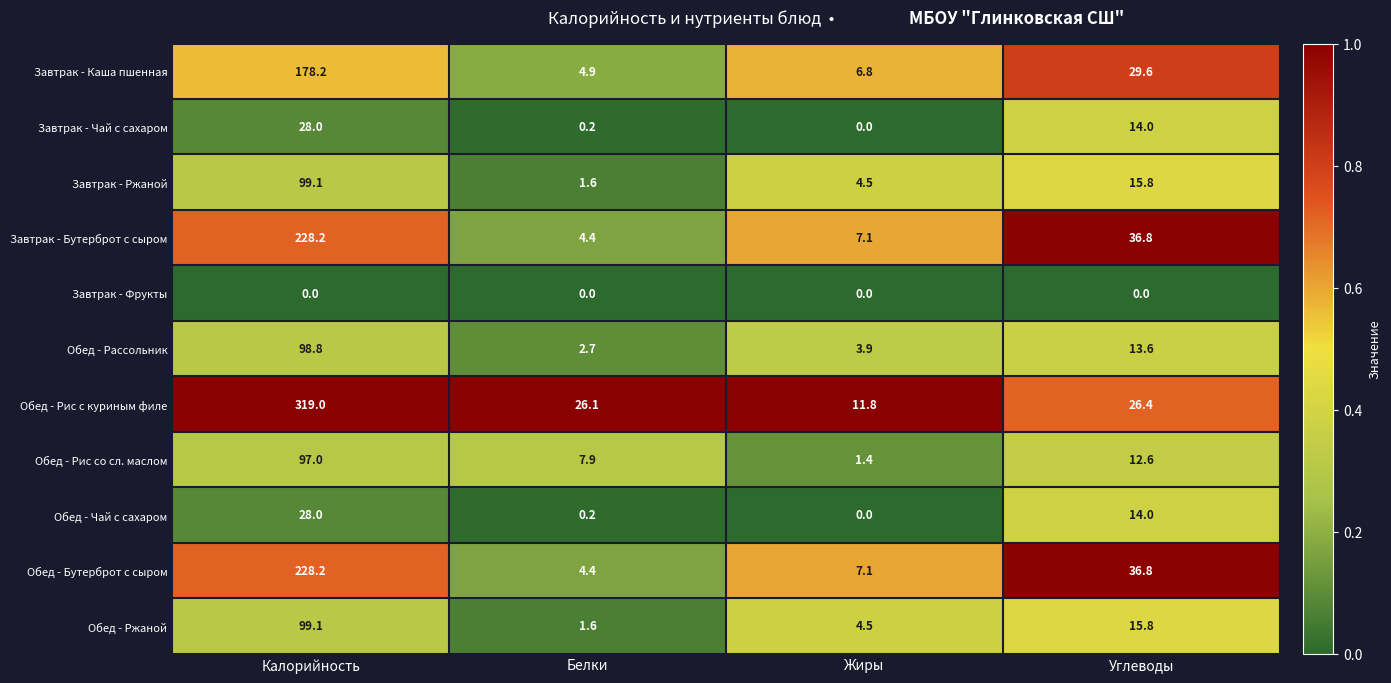

Where is Обед - Рис с куриным филе nearest to the value 165?

Углеводы